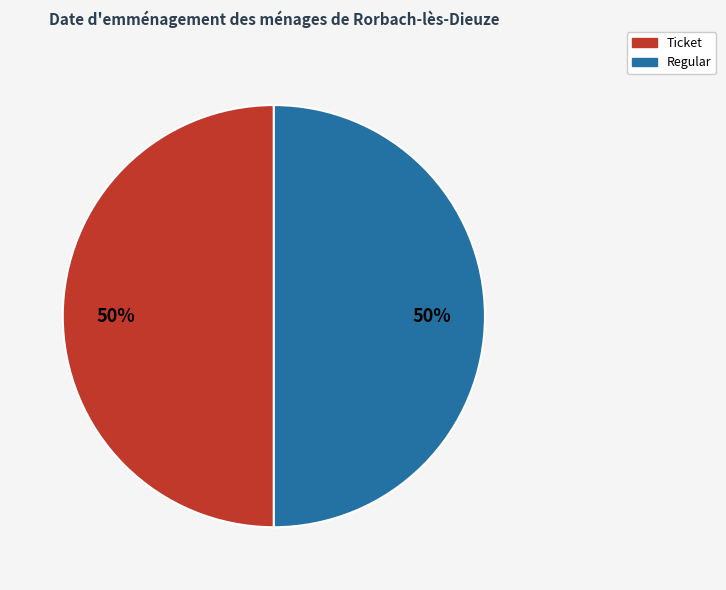

True or false: Ticket accounts for 50% of the total.

True